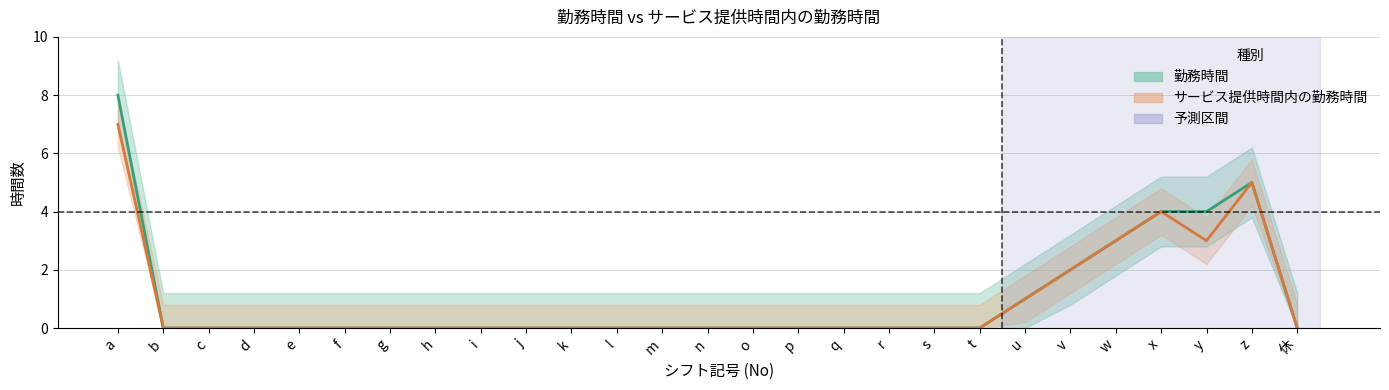

How many values in the サービス提供時間内の勤務時間 series exceed 0?

7